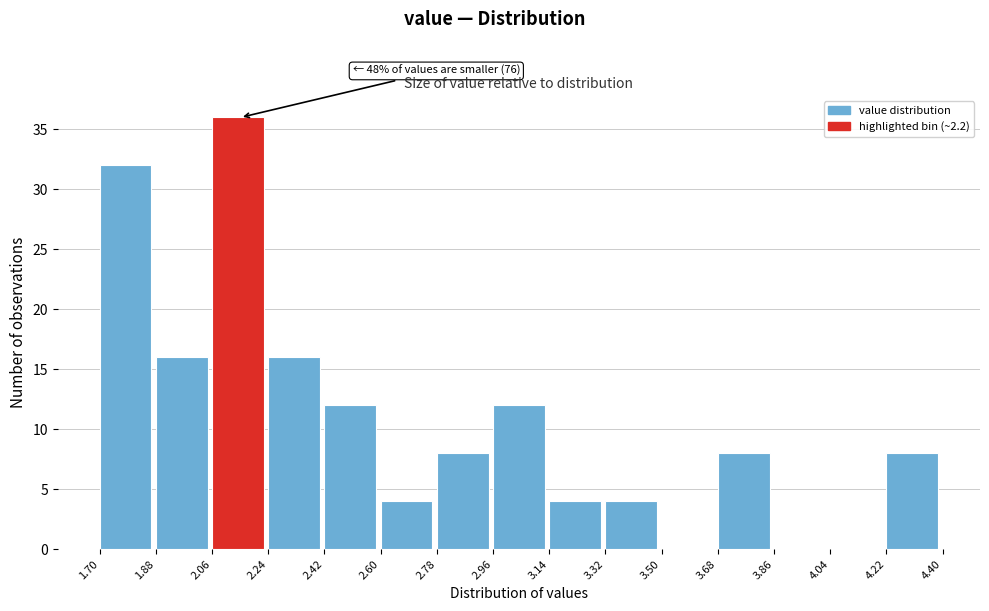

Which range on the x-axis has the tallest bar?

2.06 to 2.24